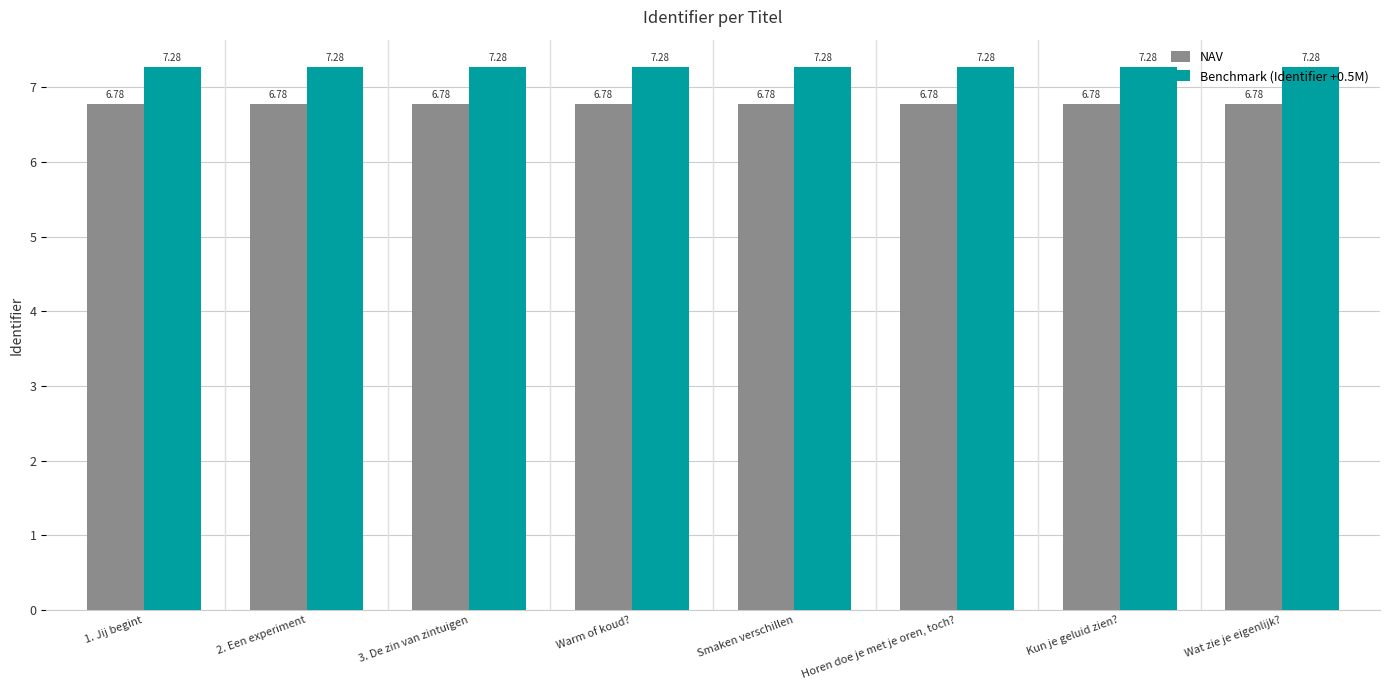

Read the NAV value at 3. De zin van zintuigen.

6.8